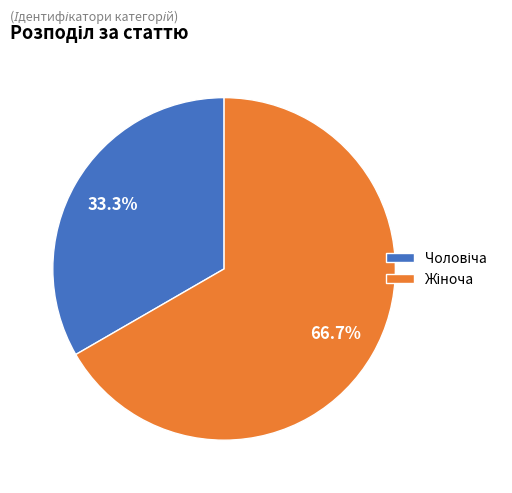

Does any single category account for the majority?

Yes